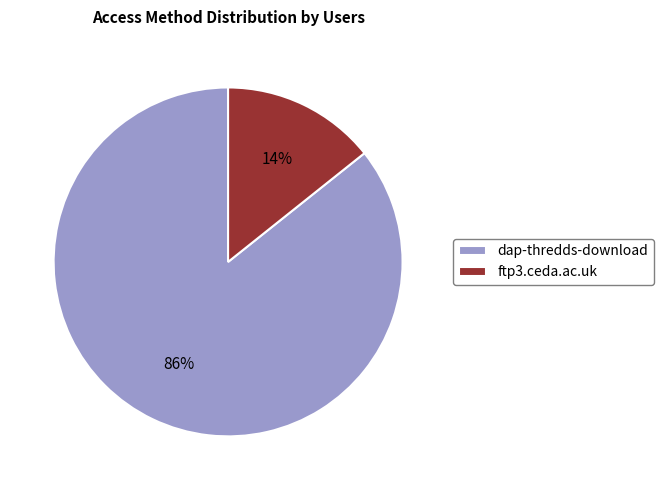

Count the number of slices in the pie.

2